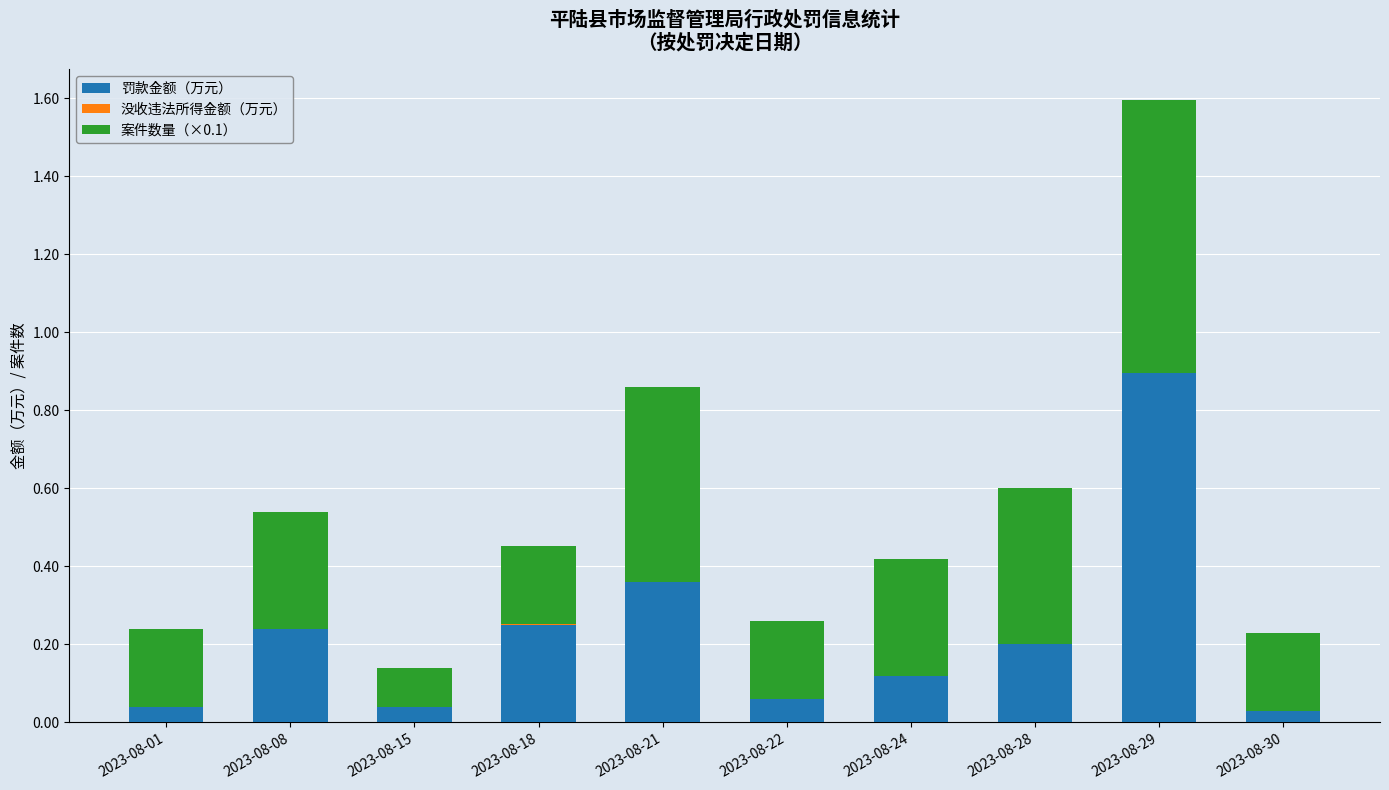

What is the total value across all series at 2023-08-08?

0.5